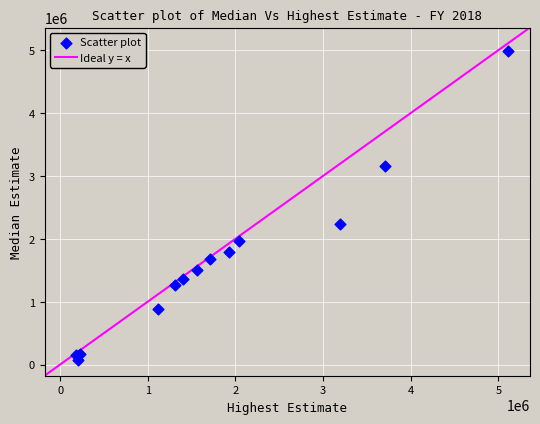

What Y value in the scatter plot is closest to 2526927?

2236050.0